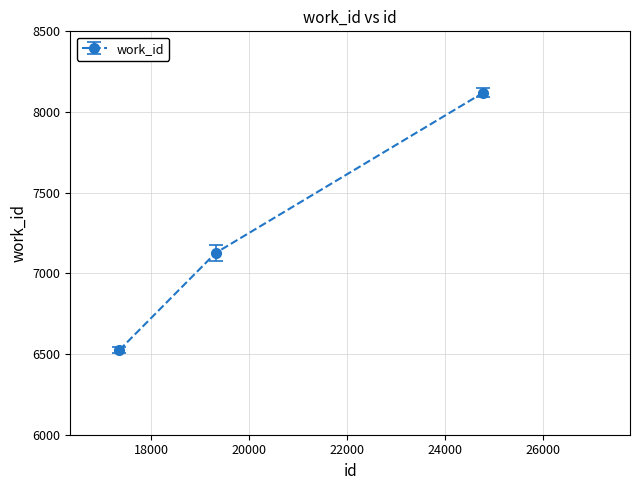

What is the minimum value shown in the chart?

6524